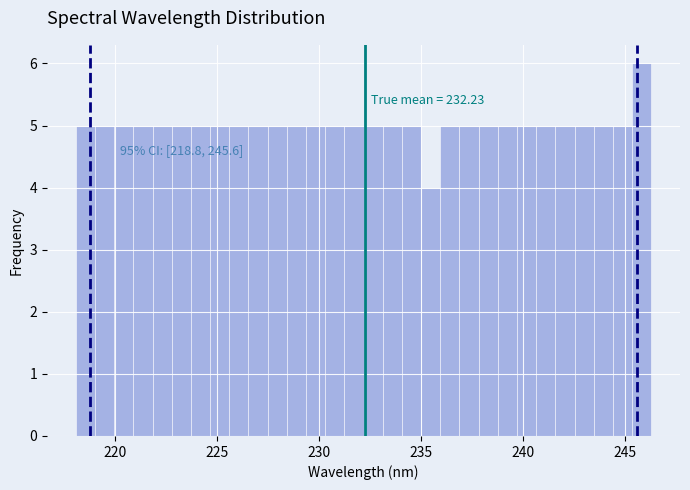

Around what value on the x-axis is the tallest bar? Give the approximate position of its centre, as read against the axis.

246.0